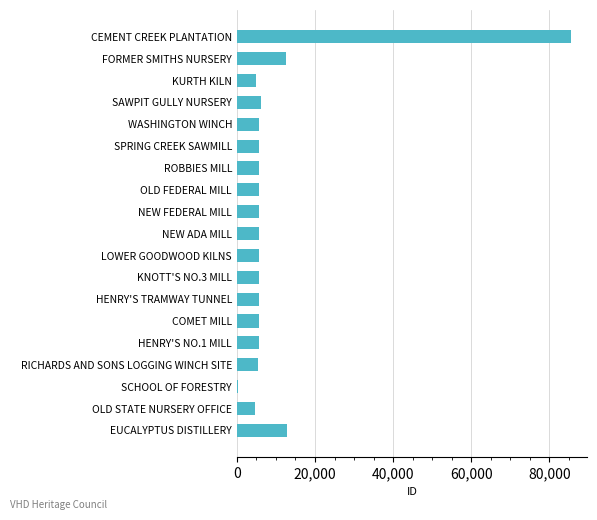

The value at KNOTT'S NO.3 MILL is 5581. True or false?

True